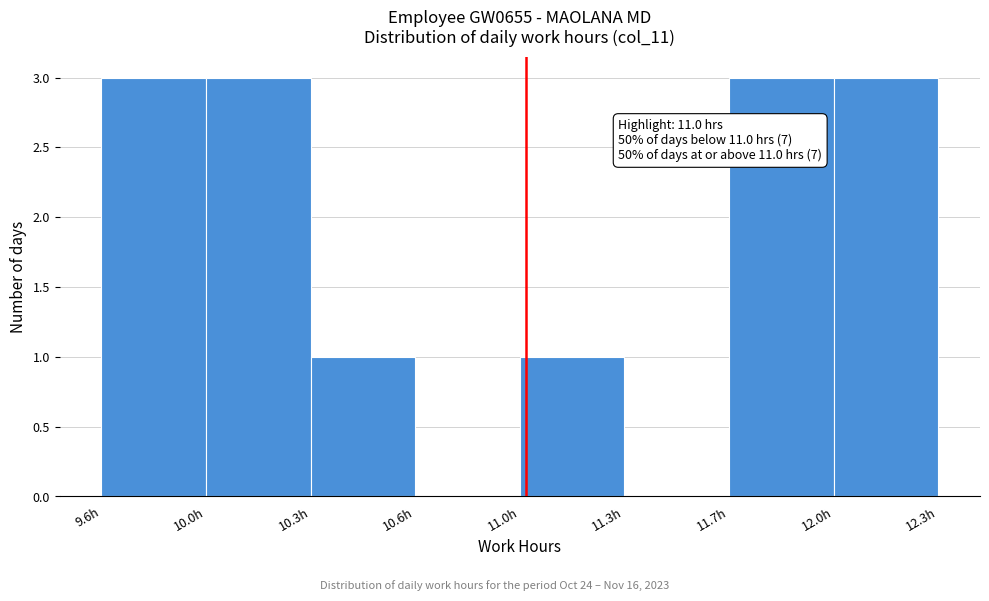

Reading left to right, extract all data points from this chart.

9.6h=3	10.0h=3	10.3h=1	10.6h=0	11.0h=1	11.3h=0	11.7h=3	12.0h=3